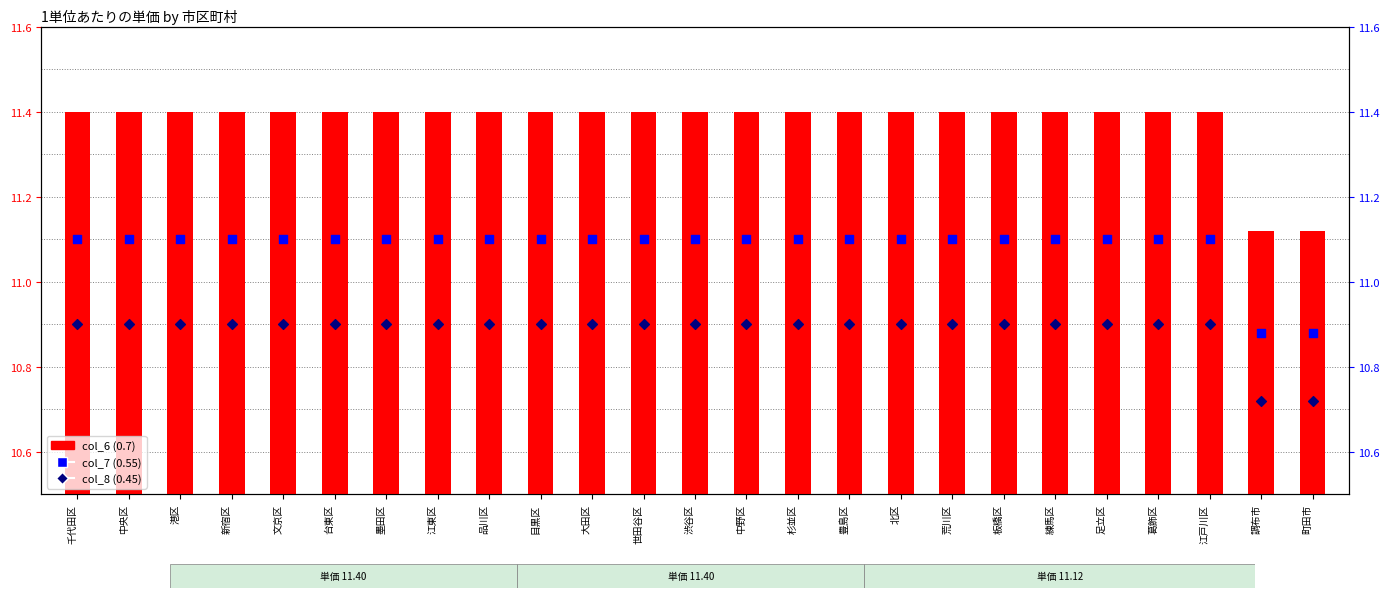

Which series reaches the minimum Y coordinate?

col_8 (0.45)